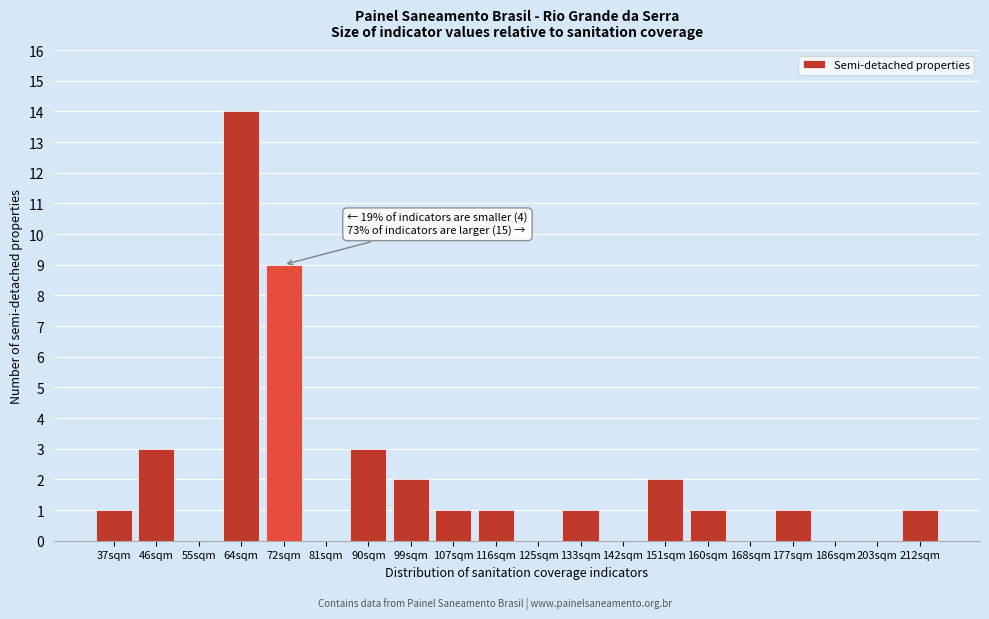

Reading left to right, list all the values displayed in this chart.

37sqm=1	46sqm=3	55sqm=0	64sqm=14	72sqm=9	81sqm=0	90sqm=3	99sqm=2	107sqm=1	116sqm=1	125sqm=0	133sqm=1	142sqm=0	151sqm=2	160sqm=1	168sqm=0	177sqm=1	186sqm=0	203sqm=0	212sqm=1